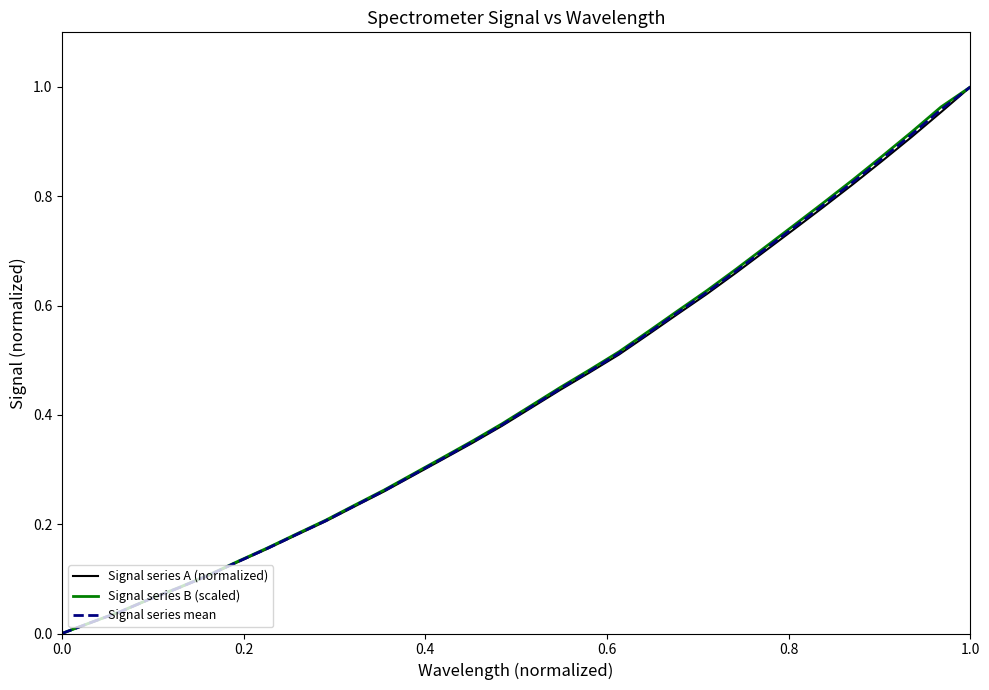

List the series in order of their peak value, lowest first.

Signal series A (normalized), Signal series B (scaled), Signal series mean